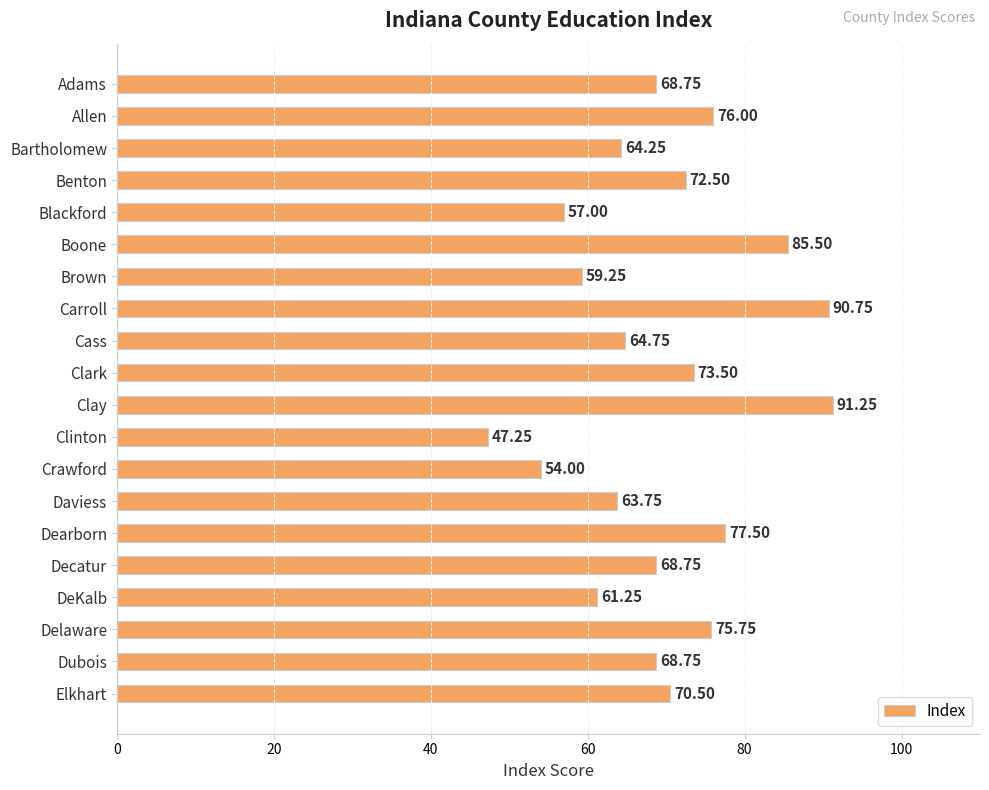

Approximately how many times larger is the value at Clinton compared to Boone?

0.6